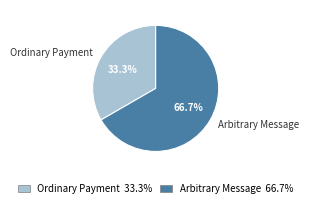

The Ordinary Payment slice represents 19% of the pie. True or false?

False